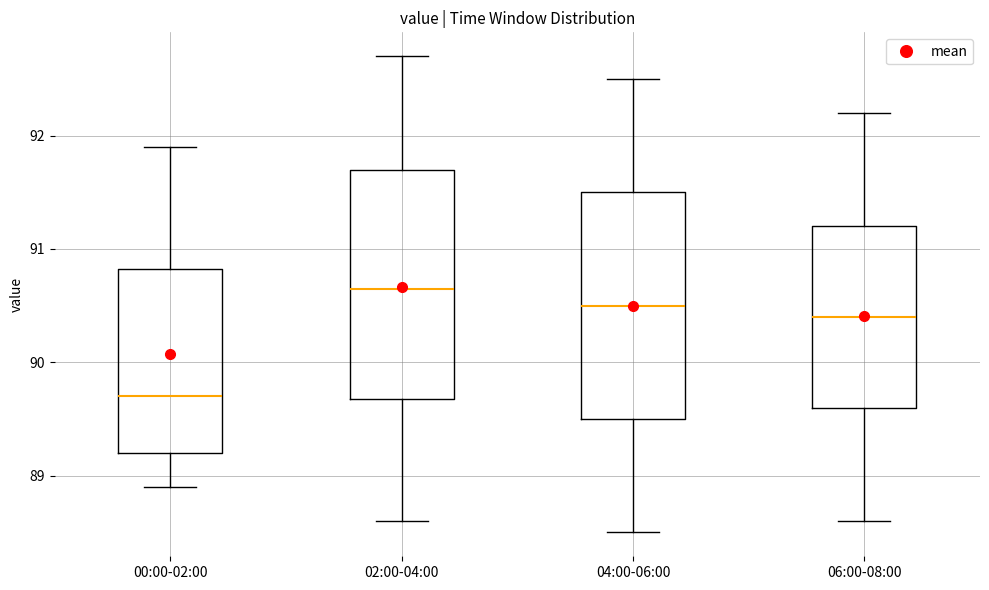

Reading left to right, transcribe this box plot: for each box, give where its median line is, the range the box spans, and where its two whiskers end, as read against the y-axis. The values are not printed on the chart, so give them approximately, as read against the axis.

00:00-02:00: median 89.7, box 89.2 to 90.8, whiskers 88.9 to 91.9
02:00-04:00: median 90.7, box 89.7 to 91.7, whiskers 88.6 to 92.7
04:00-06:00: median 90.5, box 89.5 to 91.5, whiskers 88.5 to 92.5
06:00-08:00: median 90.4, box 89.6 to 91.2, whiskers 88.6 to 92.2